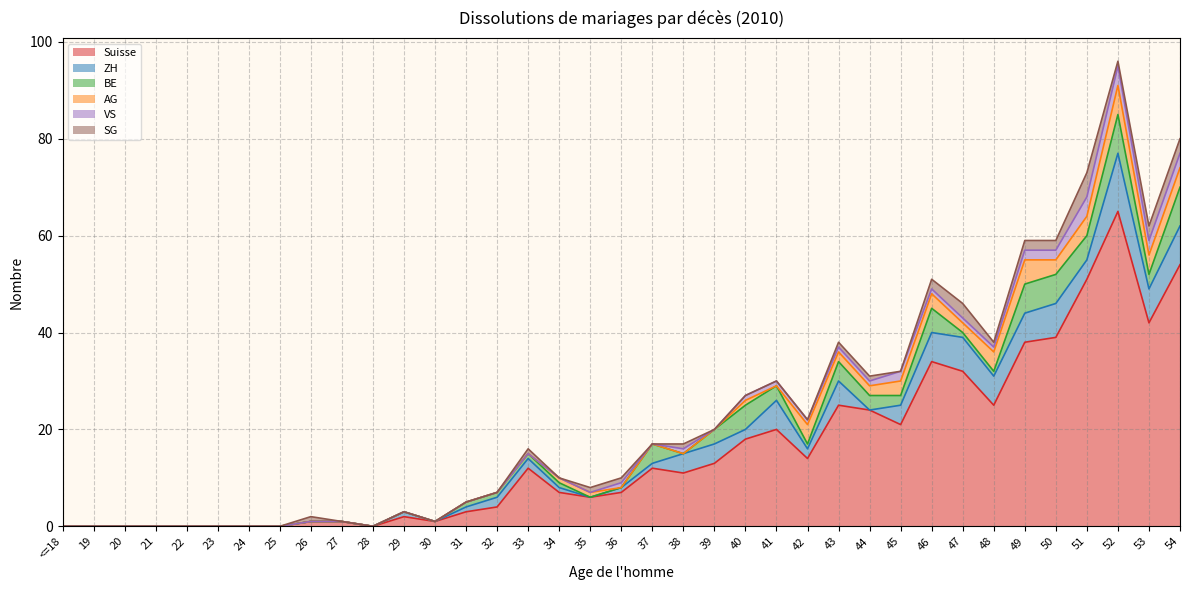

How many distinct data groups are displayed?

6